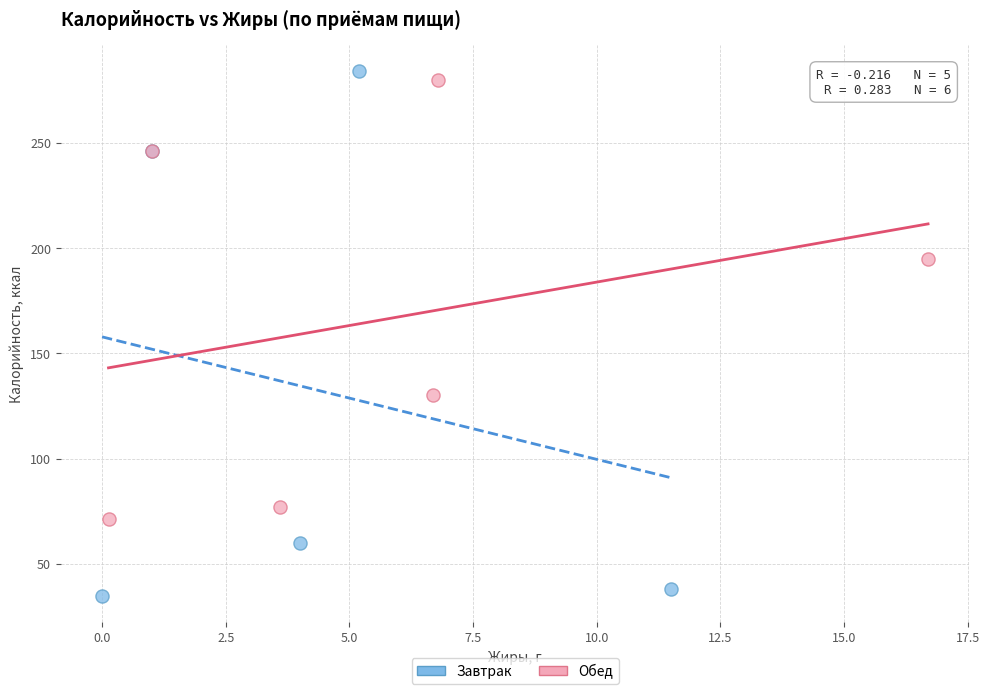

Which series contains the lowest Y value?

Завтрак